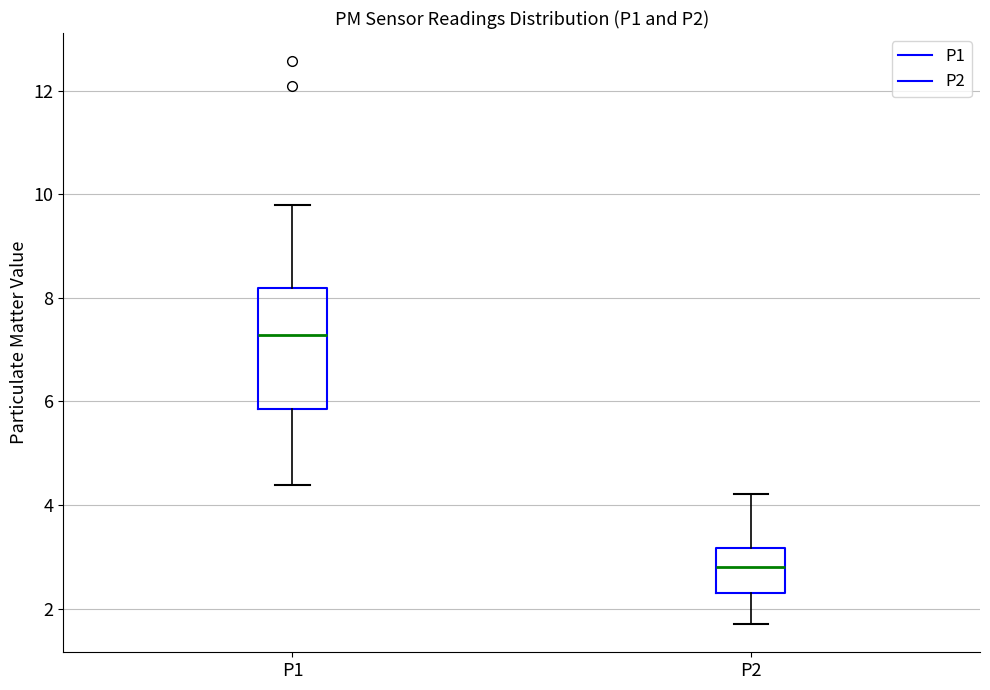

Reading left to right, transcribe this box plot: for each box, give where its median line is, the range the box spans, and where its two whiskers end, as read against the y-axis. The values are not printed on the chart, so give them approximately, as read against the axis.

P1: median 7.2, box 5.8 to 8.2, whiskers 4.4 to 9.8
P2: median 2.8, box 2.4 to 3.2, whiskers 1.8 to 4.2